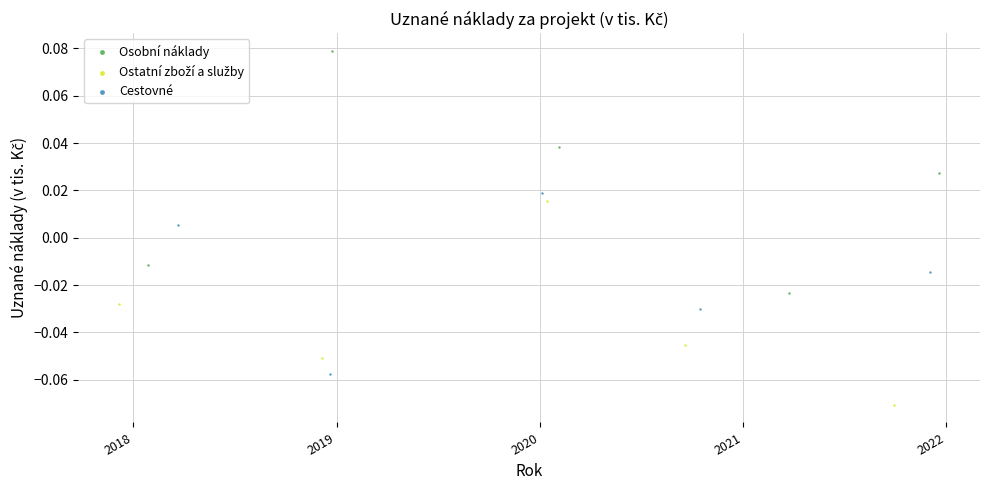

Which series has the largest Y range (max minus min)?

Osobní náklady